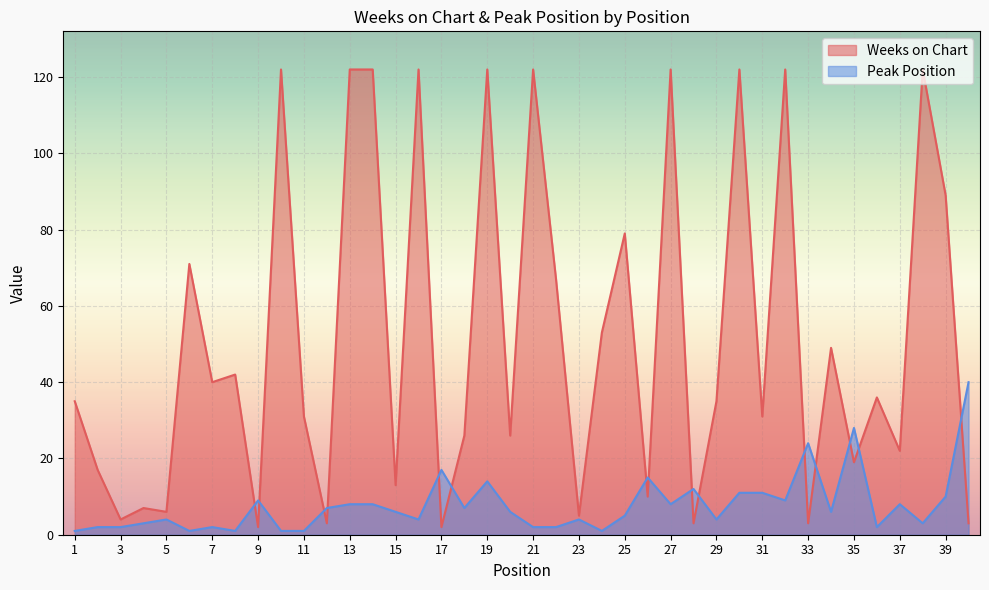

In Peak Position, how many points are lower than both neighbors (excluding endpoints)?

11